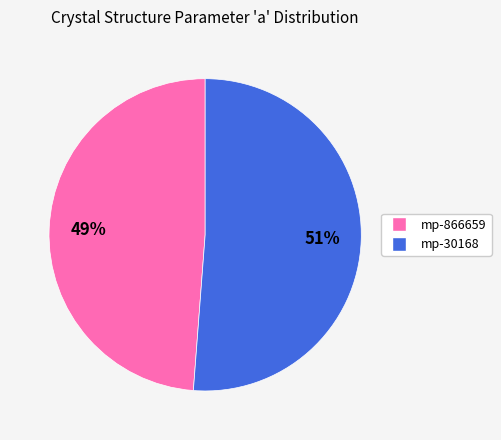

True or false: mp-30168 accounts for 45% of the total.

False